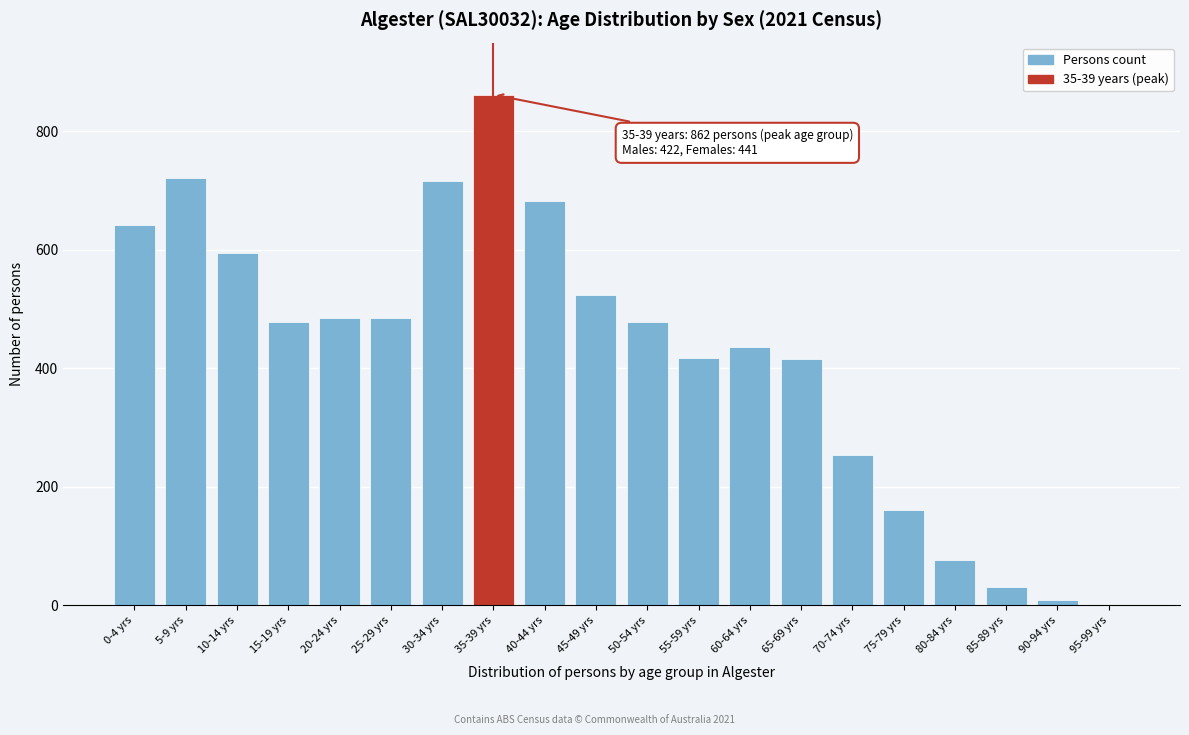

Which label corresponds to the largest value in the chart?

35-39 yrs